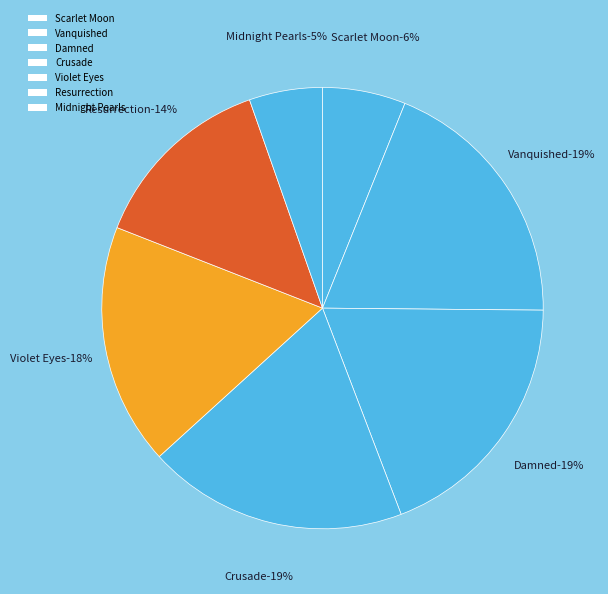

Count the number of slices in the pie.

7